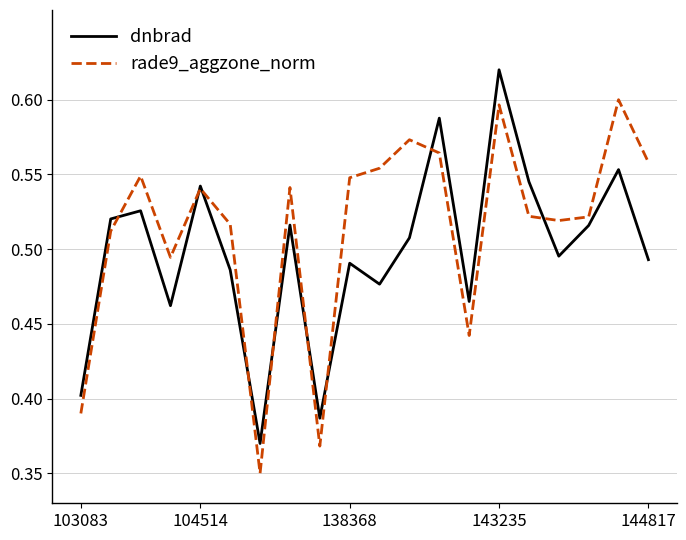

List the series in order of their overall mean, lowest first.

dnbrad, rade9_aggzone_norm